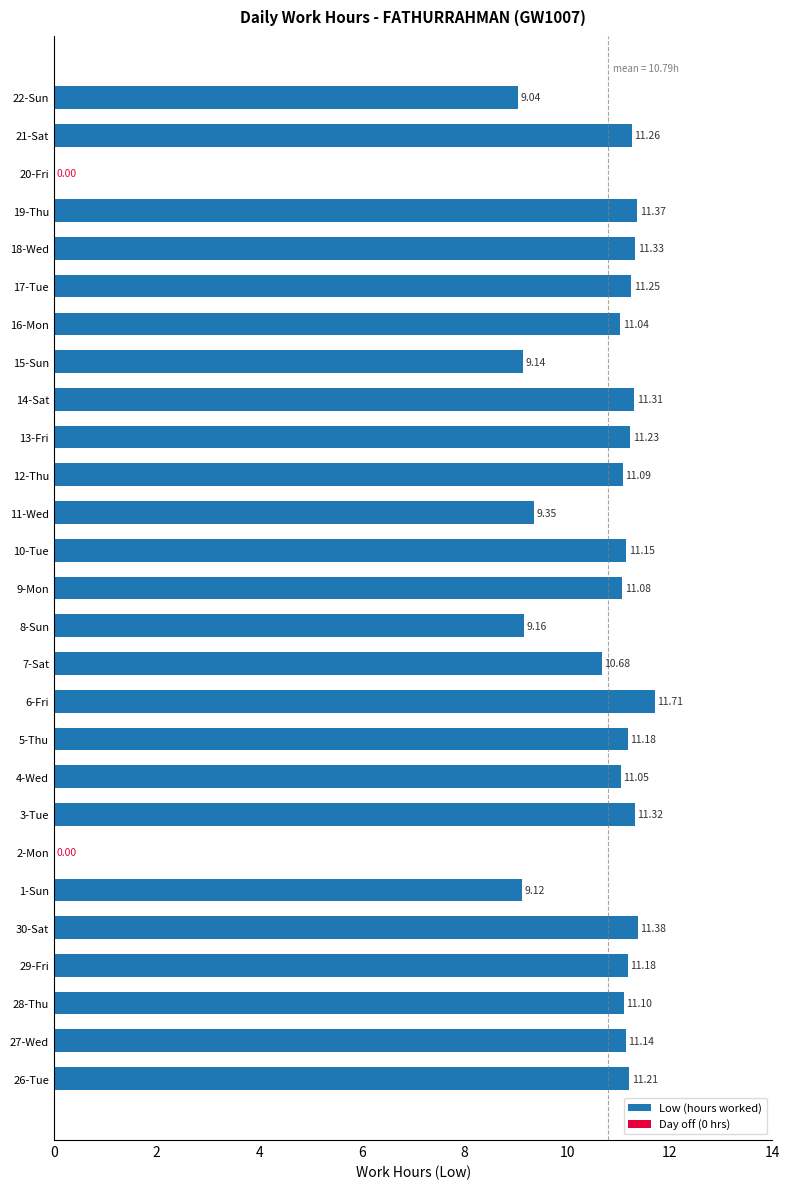

Approximately how many times larger is the value at 14-Sat compared to 29-Fri?

1.0